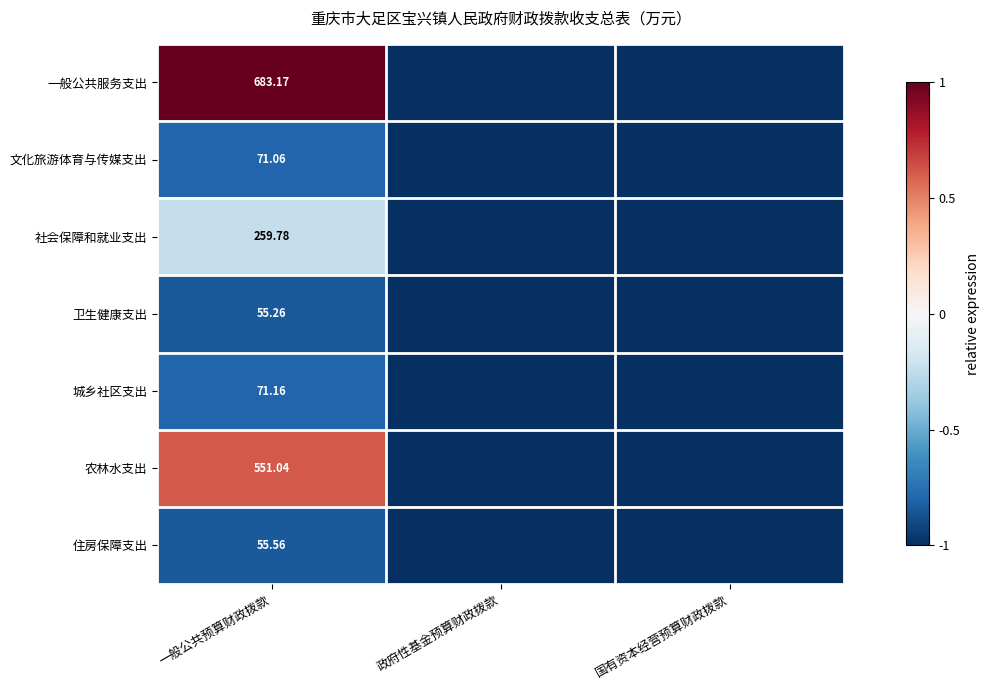

Is the value of 社会保障和就业支出 at 一般公共预算财政拨款 greater than the value of 卫生健康支出 at 一般公共预算财政拨款?

Yes